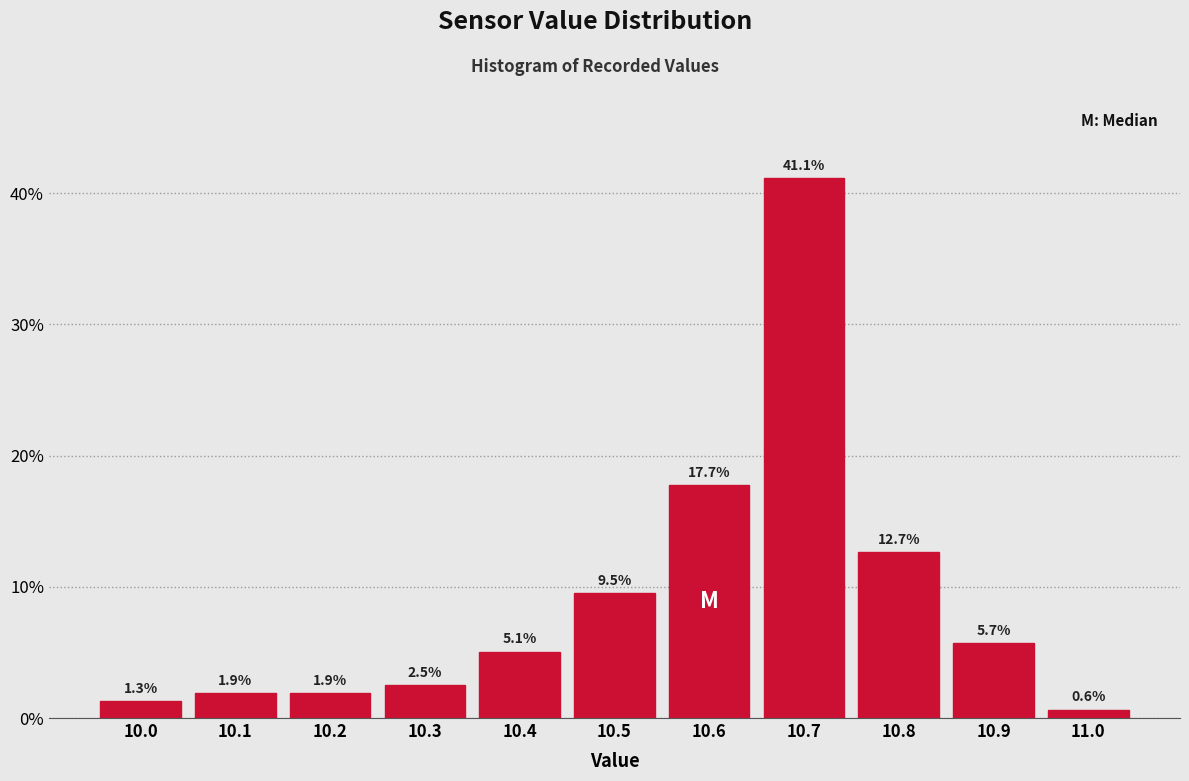

Reading left to right, transcribe all the data shown in this chart.

10.0=1.3	10.1=1.9	10.2=1.9	10.3=2.5	10.4=5.1	10.5=9.5	10.6=17.7	10.7=41.1	10.8=12.7	10.9=5.7	11.0=0.6